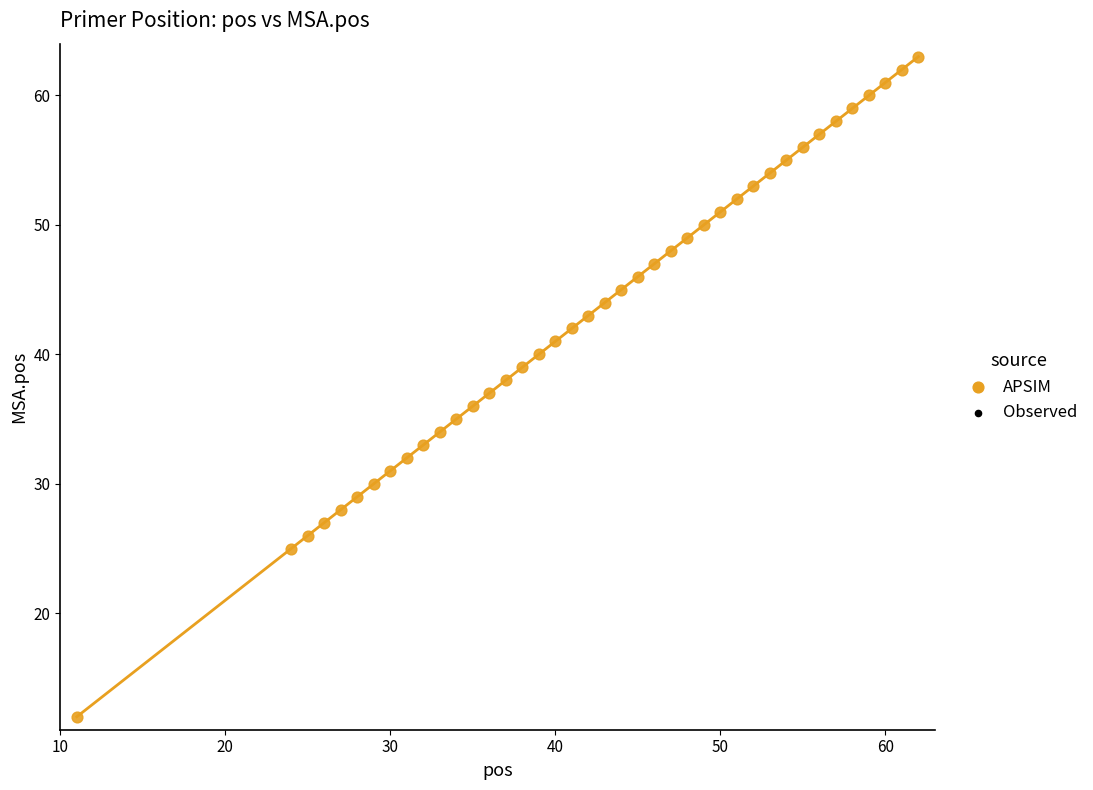

What is the range of Y values (max minus min)?

51